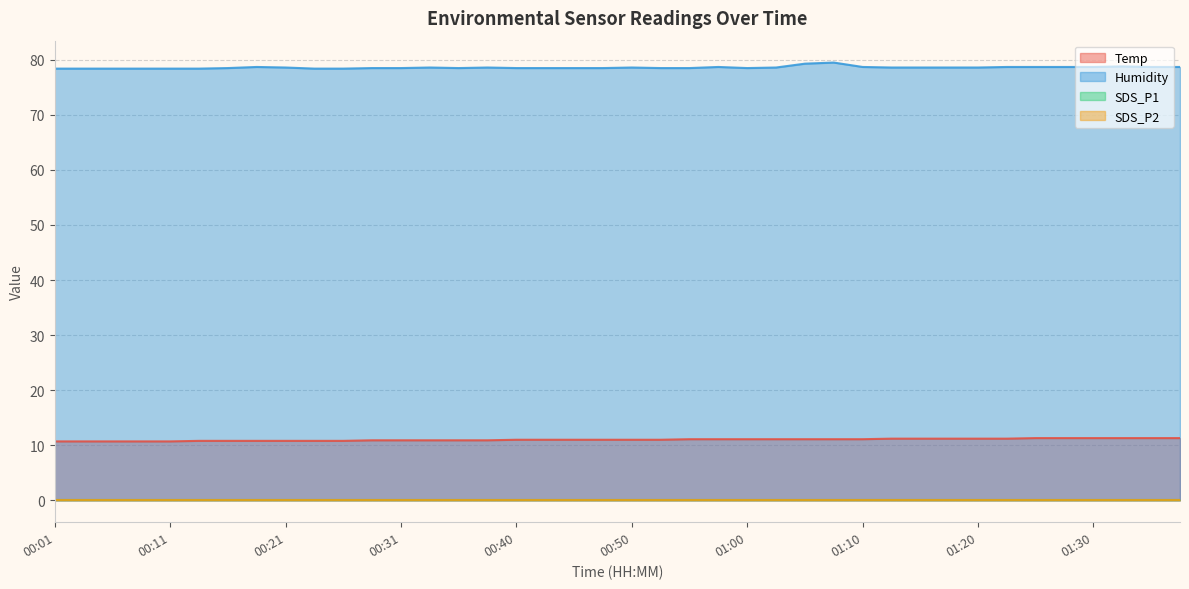

True or false: Humidity has more than 0 interior local peaks.

True